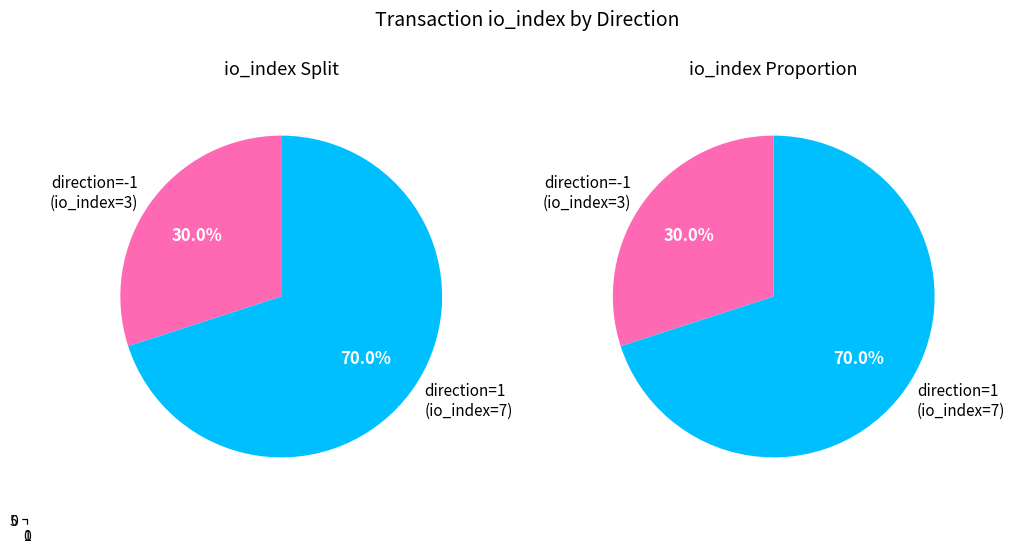

What is the majority slice?

io_index=7